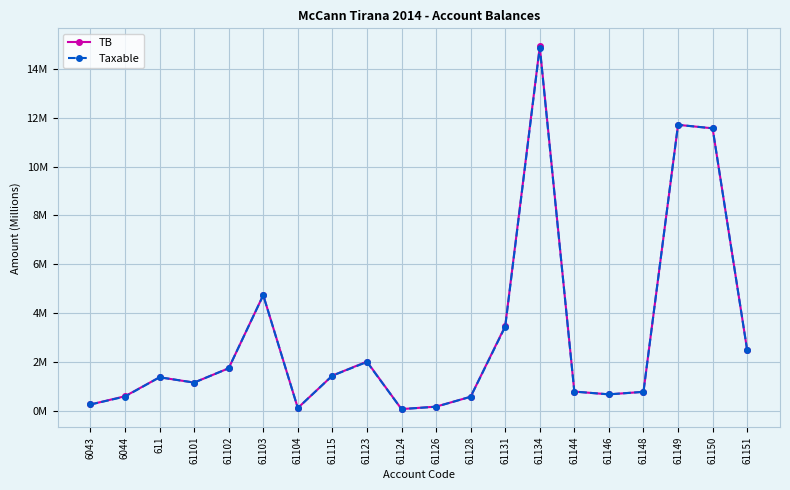

True or false: Taxable and TB cross at least once.

False